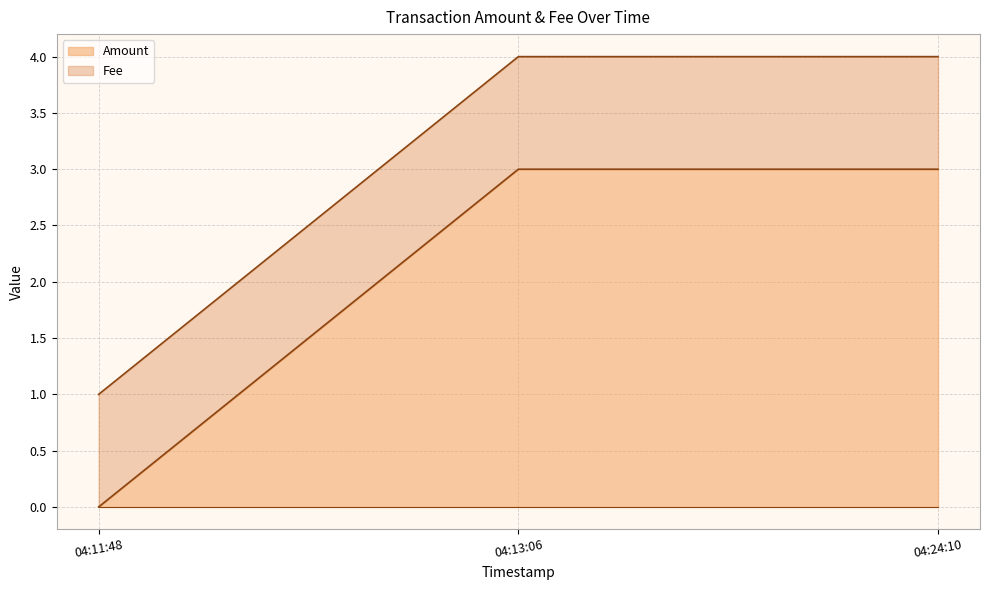

The Amount series shows 0 at 04:11:48. True or false?

True